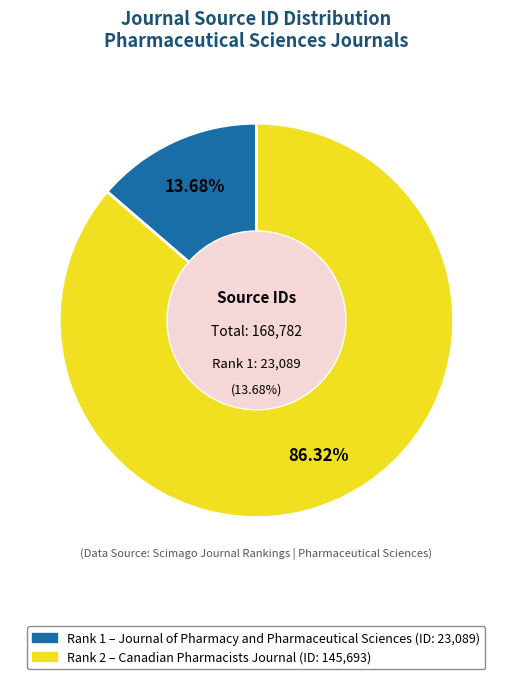

Rank the categories by value from highest to lowest.

Canadian Pharmacists Journal (Rank 2), Journal of Pharmacy and Pharmaceutical Sciences (Rank 1)